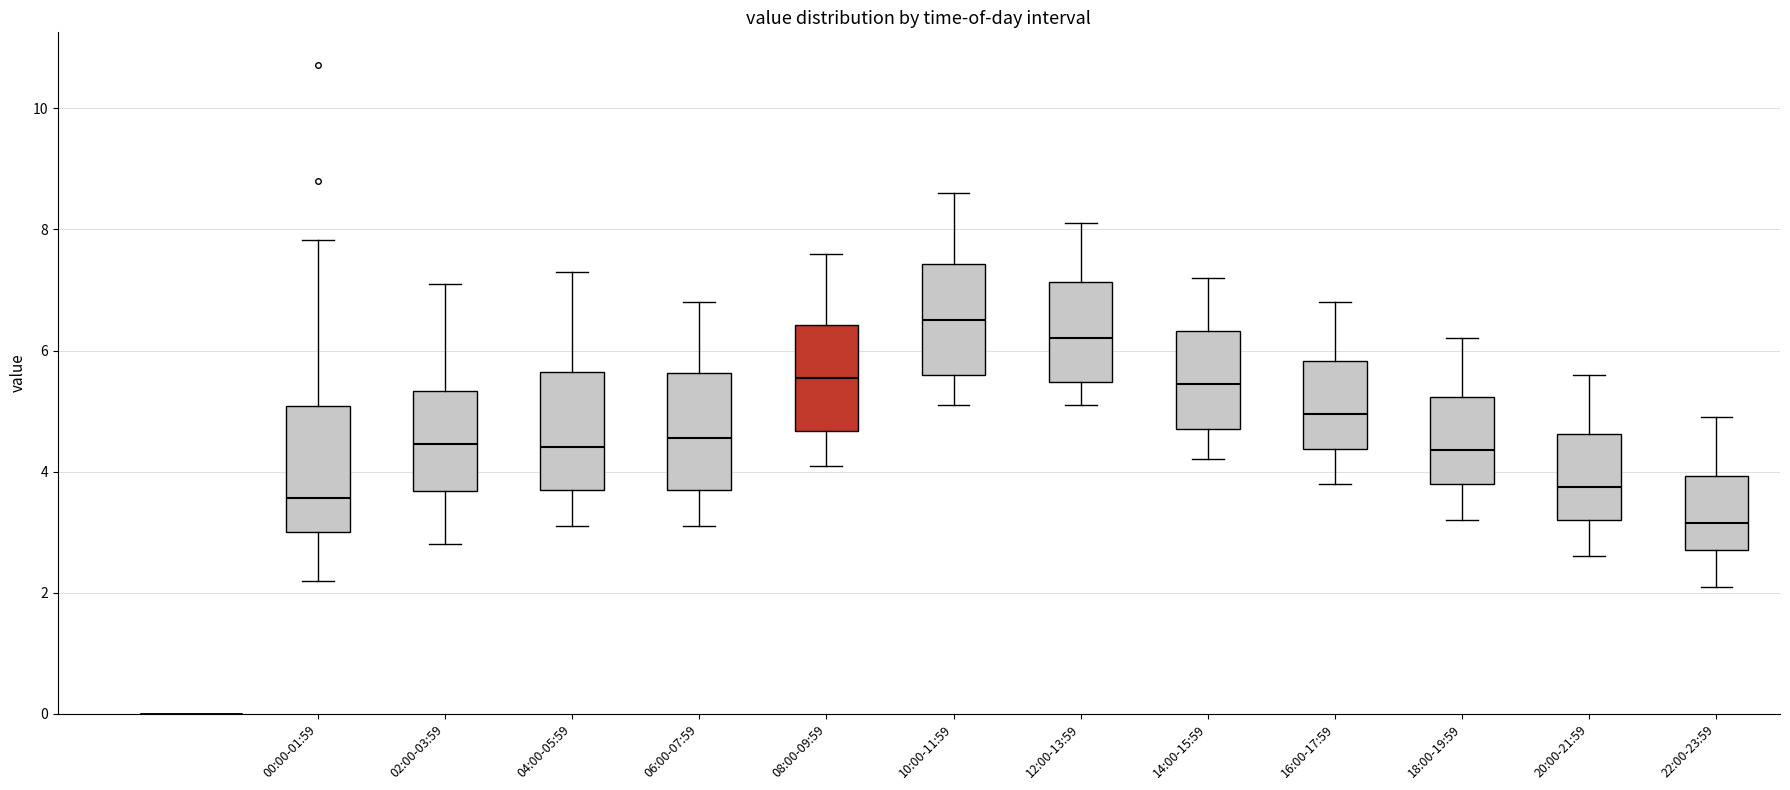

Reading left to right, read every box against the y-axis: the position of its median line, the range the box covers, and the ends of its whiskers. The values are not printed on the chart, so give them approximately, as read against the axis.

00:00-01:59: median 3.6, box 3.0 to 5.0, whiskers 2.2 to 7.8
02:00-03:59: median 4.4, box 3.6 to 5.4, whiskers 2.8 to 7.2
04:00-05:59: median 4.4, box 3.8 to 5.6, whiskers 3.2 to 7.4
06:00-07:59: median 4.6, box 3.8 to 5.6, whiskers 3.2 to 6.8
08:00-09:59: median 5.6, box 4.6 to 6.4, whiskers 4.2 to 7.6
10:00-11:59: median 6.6, box 5.6 to 7.4, whiskers 5.2 to 8.6
12:00-13:59: median 6.2, box 5.4 to 7.2, whiskers 5.2 to 8.2
14:00-15:59: median 5.4, box 4.8 to 6.4, whiskers 4.2 to 7.2
16:00-17:59: median 5.0, box 4.4 to 5.8, whiskers 3.8 to 6.8
18:00-19:59: median 4.4, box 3.8 to 5.2, whiskers 3.2 to 6.2
20:00-21:59: median 3.8, box 3.2 to 4.6, whiskers 2.6 to 5.6
22:00-23:59: median 3.2, box 2.8 to 4.0, whiskers 2.2 to 5.0